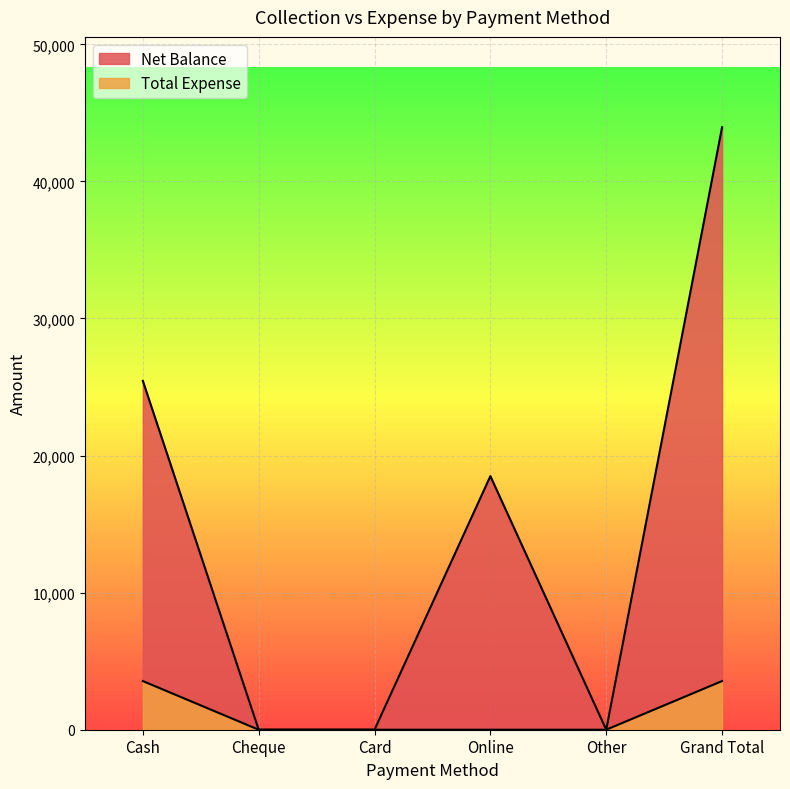

Does the chart display data point markers on the line(s)?

No